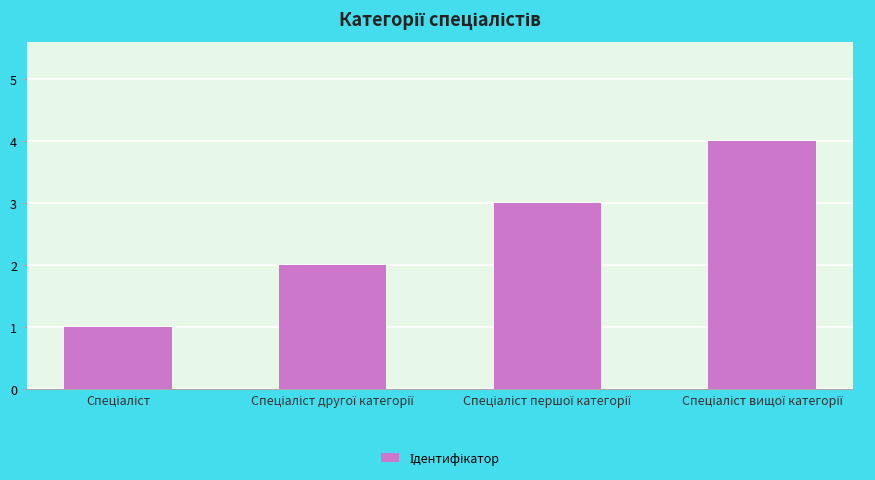

What is the difference between the maximum and minimum values?

3